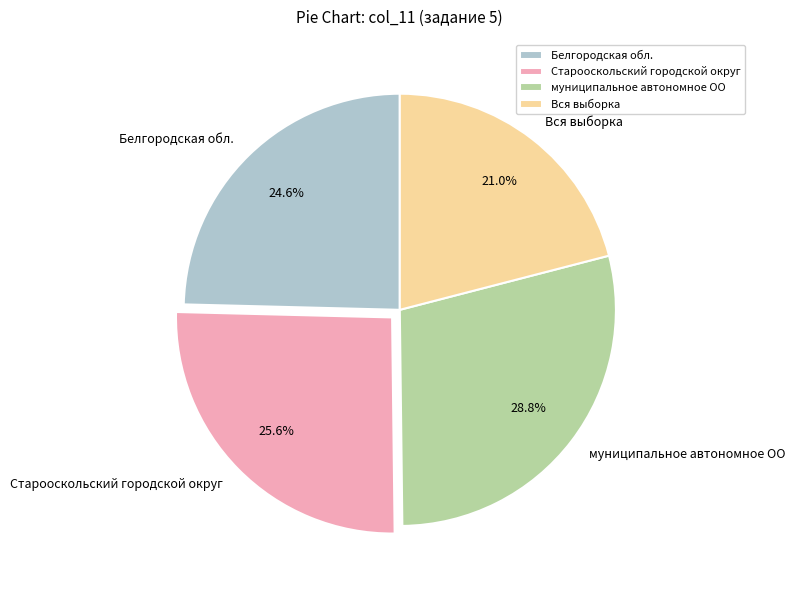

What is the ratio of the value at Старооскольский городской округ to the value at Вся выборка?

1.2